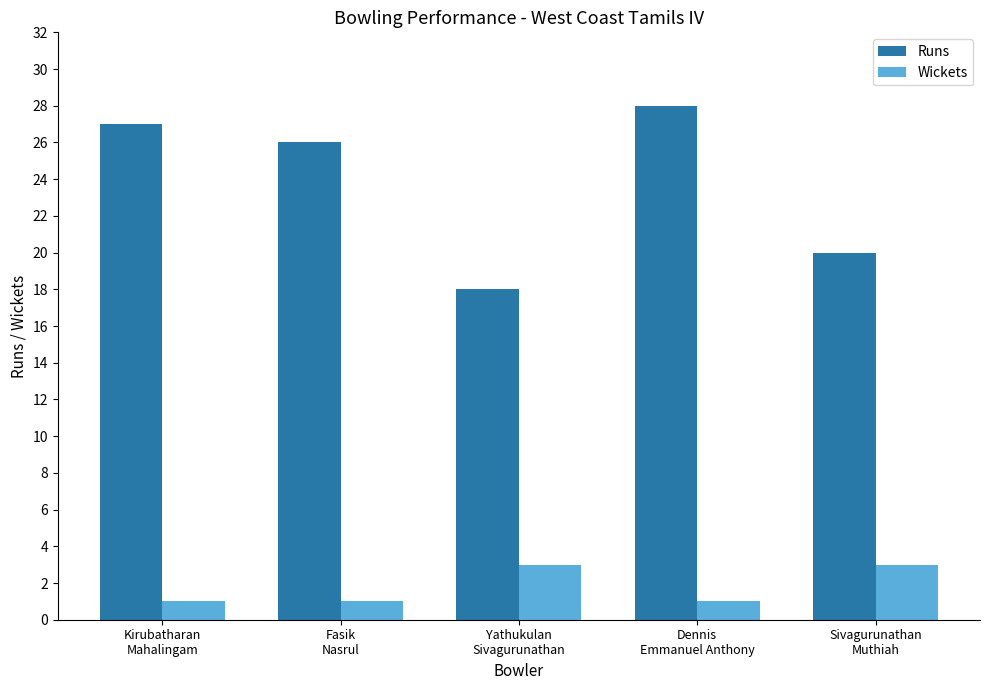

What is the lowest value of the Wickets series?

1